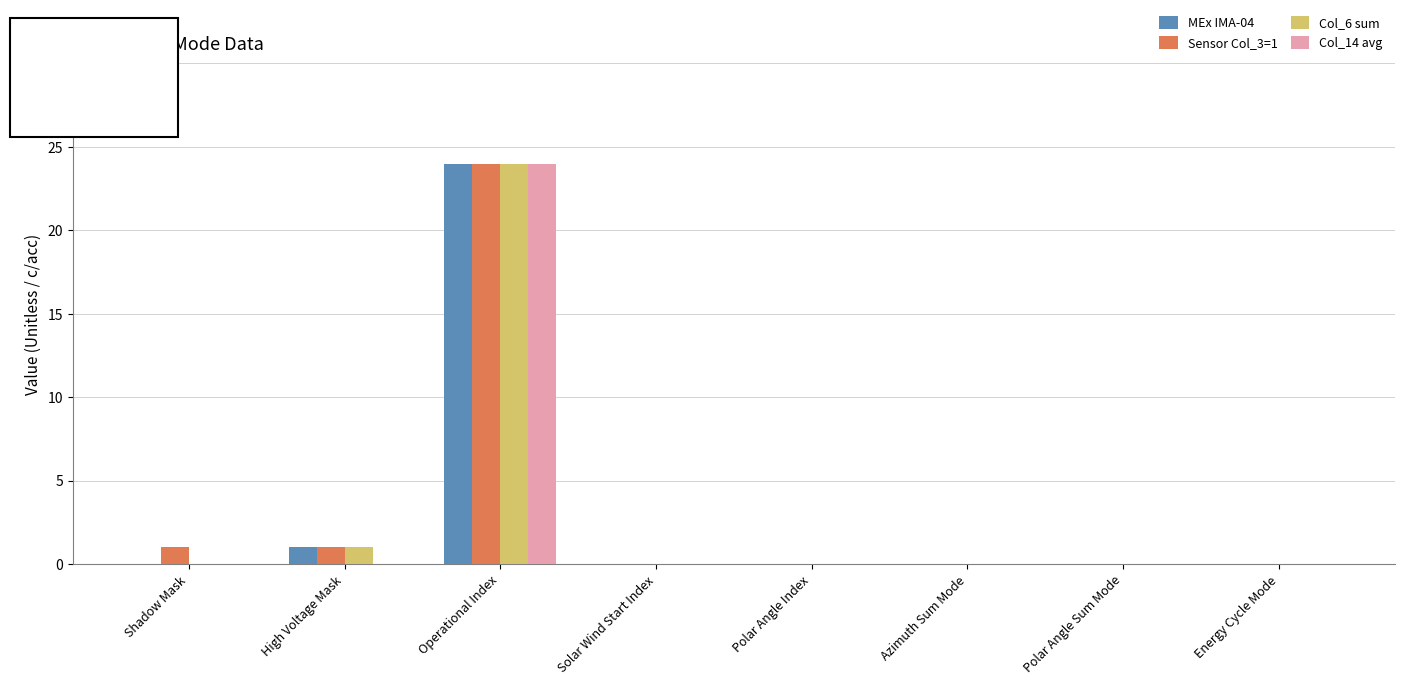

At which label is MEx IMA-04 closest to 12?

High Voltage Mask